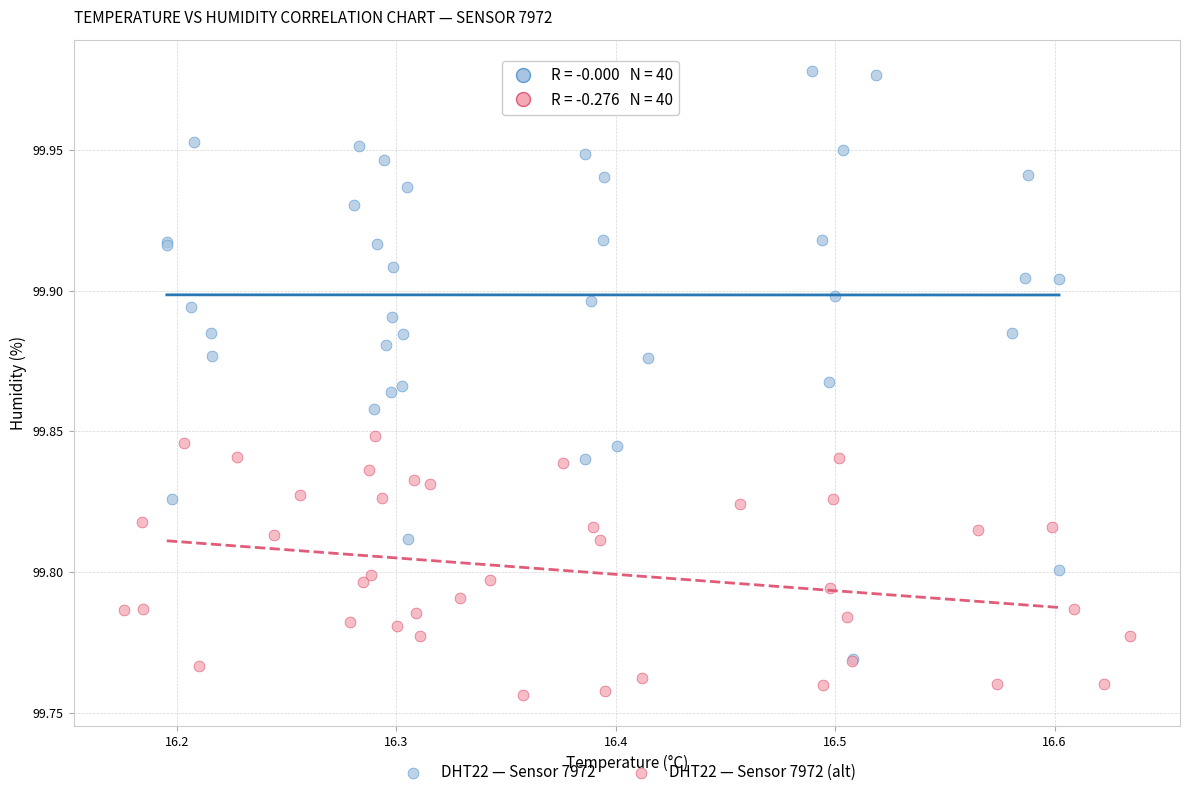

Which series reaches the minimum Y coordinate?

DHT22 — Sensor 7972 (alt)